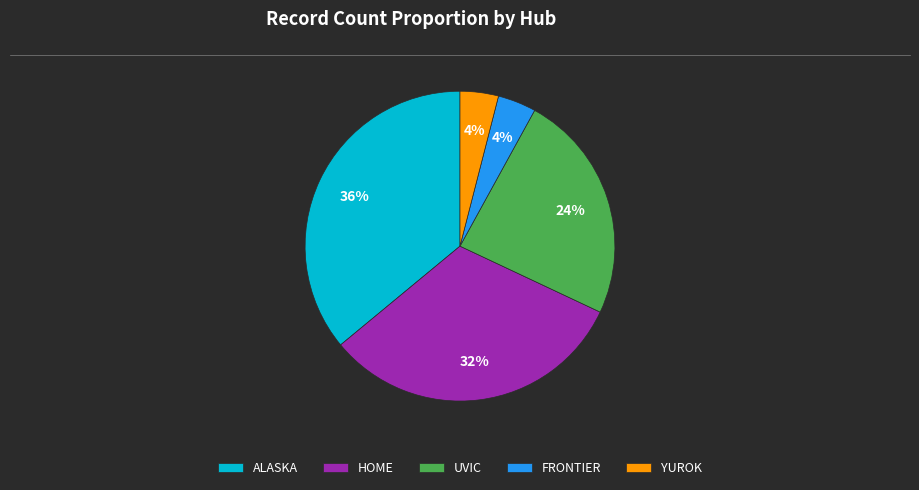

How many slices are in this pie chart?

5